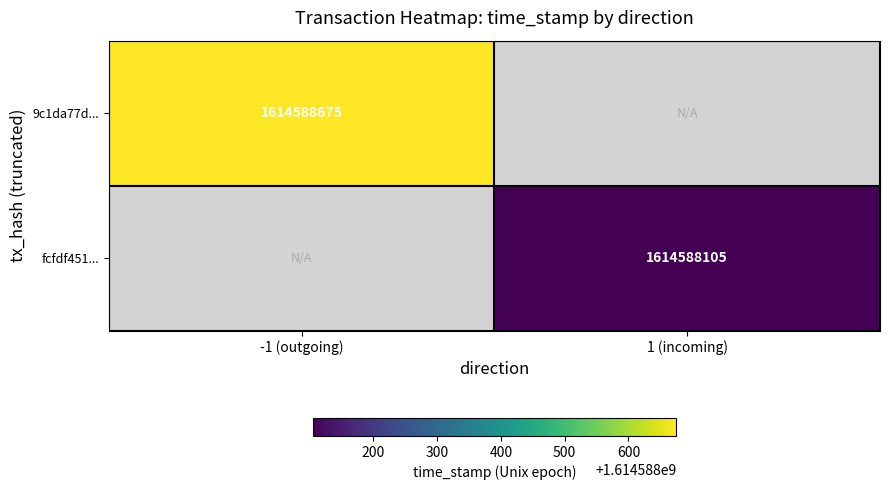

Reading left to right, transcribe all the data shown in this chart.

9c1da77dfbb6589e6630b45d5c32685aaf4c3ad: direction=-1	time_stamp=1614588675
fcfdf4517b4d6c087732fcd633342727e7c4bb6: direction=1	time_stamp=1614588105